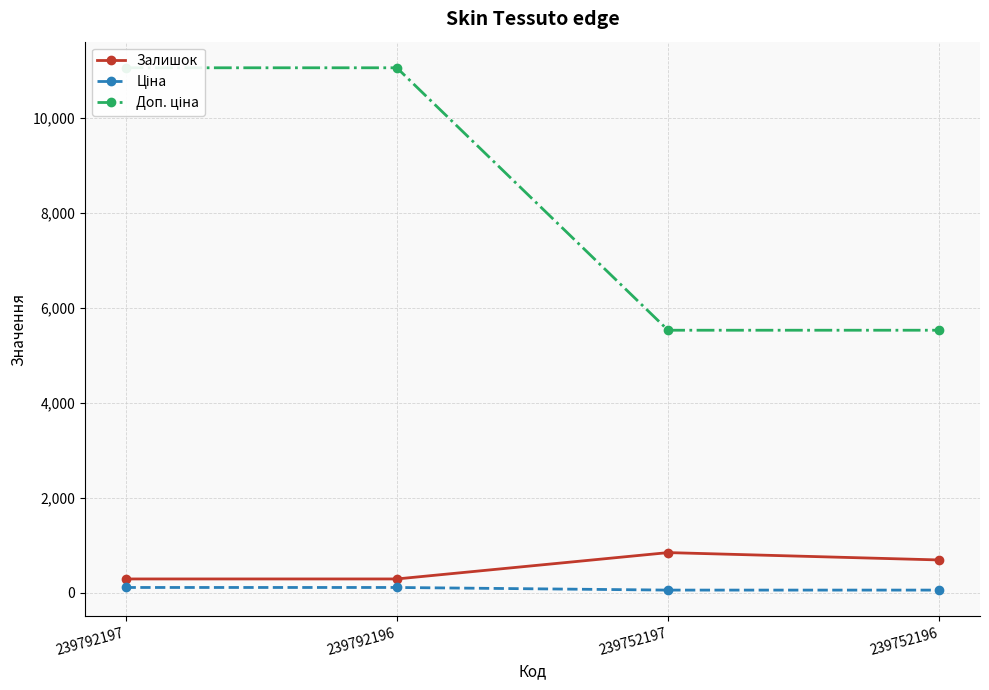

Rank the categories by Доп. ціна value from lowest to highest.

239752197, 239752196, 239792197, 239792196